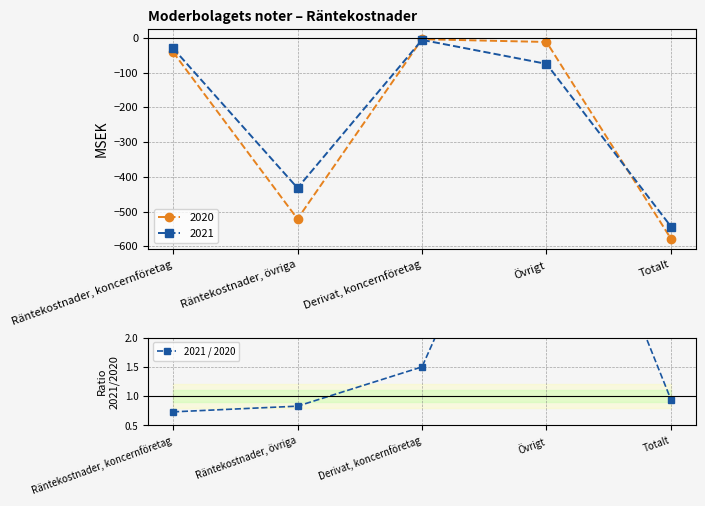

Rank the categories by 2020 value from highest to lowest.

Derivat, koncernföretag, Övrigt, Räntekostnader, koncernföretag, Räntekostnader, övriga, Totalt